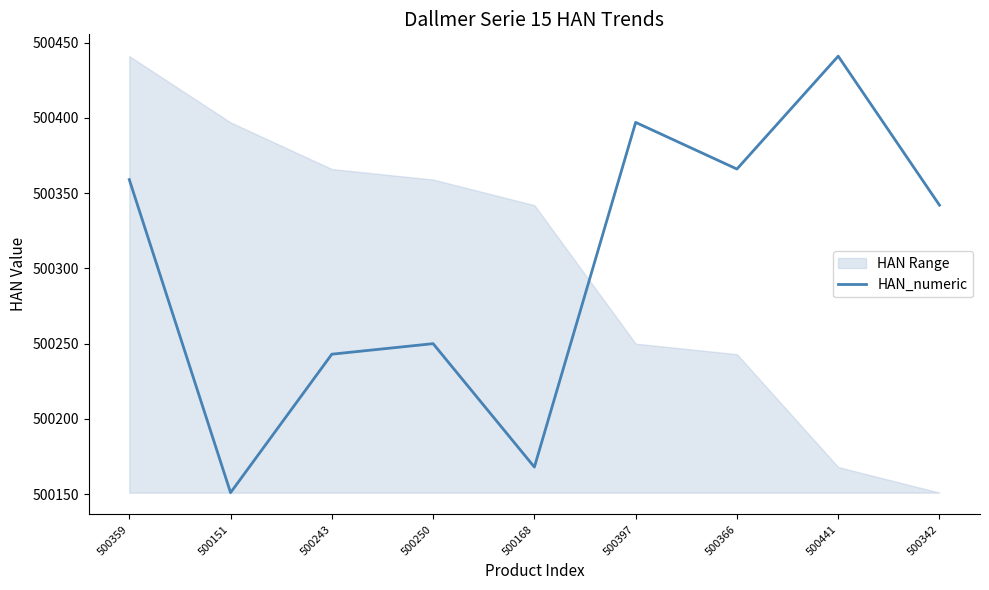

Which category has the lowest value across all series?

500151